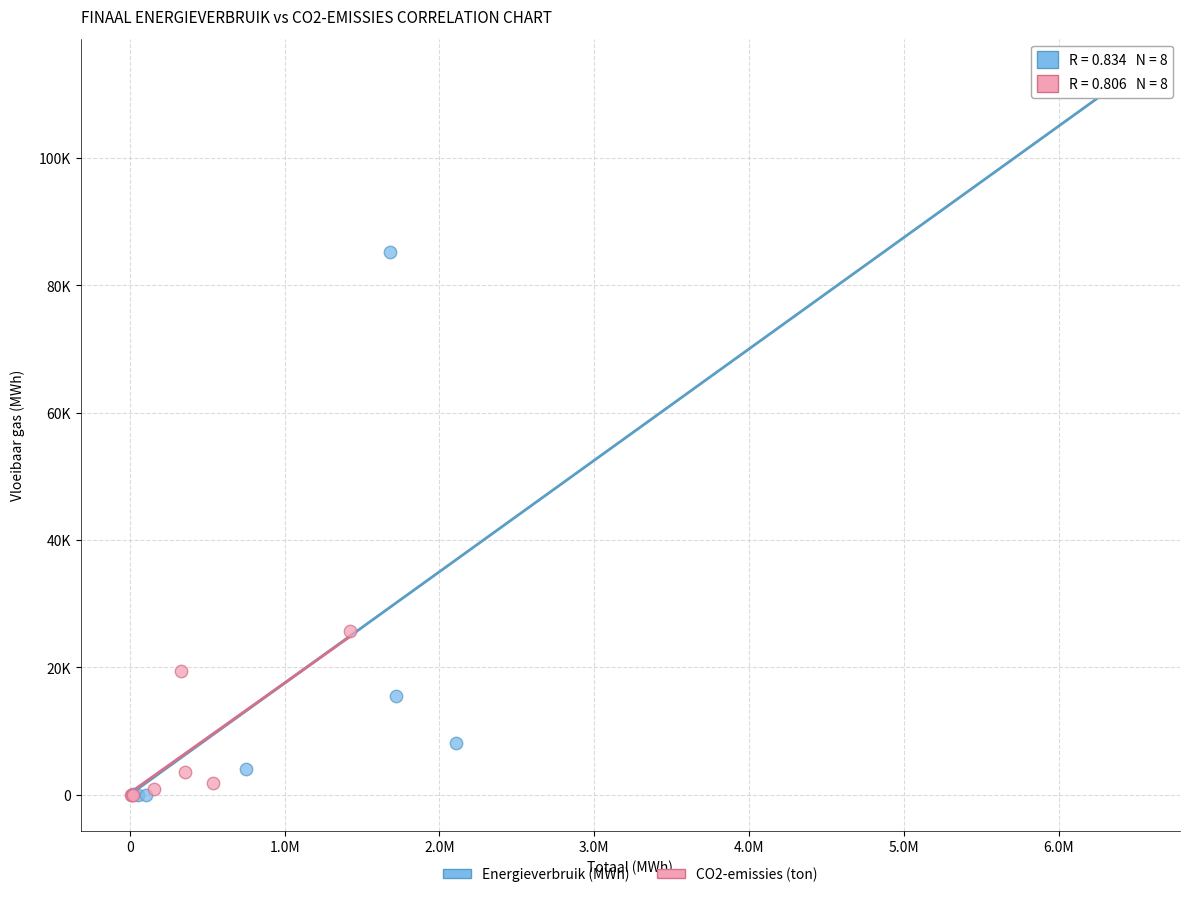

What are all the series names shown in the legend?

Energieverbruik (MWh), CO2-emissies (ton)